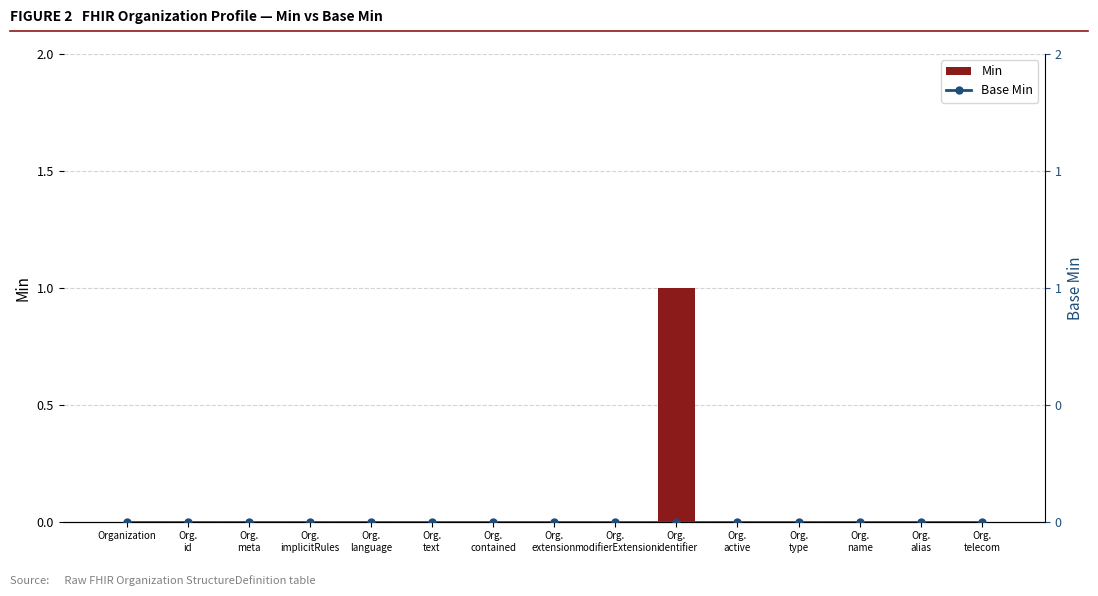

The value of Base Min at Org.
extension is 0. True or false?

True